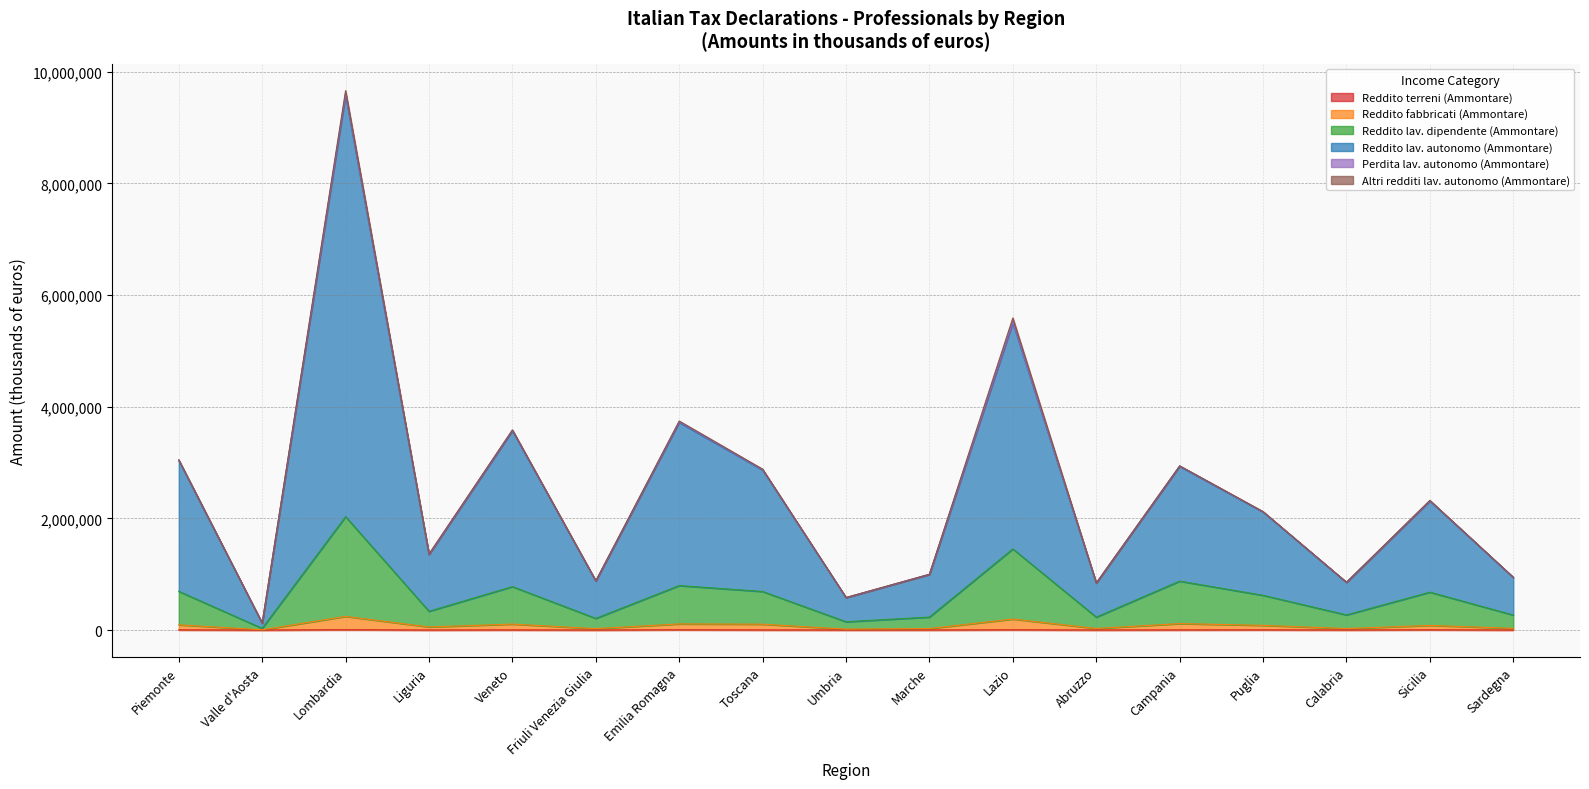

Which category has the highest value in the Perdita lav. autonomo (Ammontare) series?

Lombardia